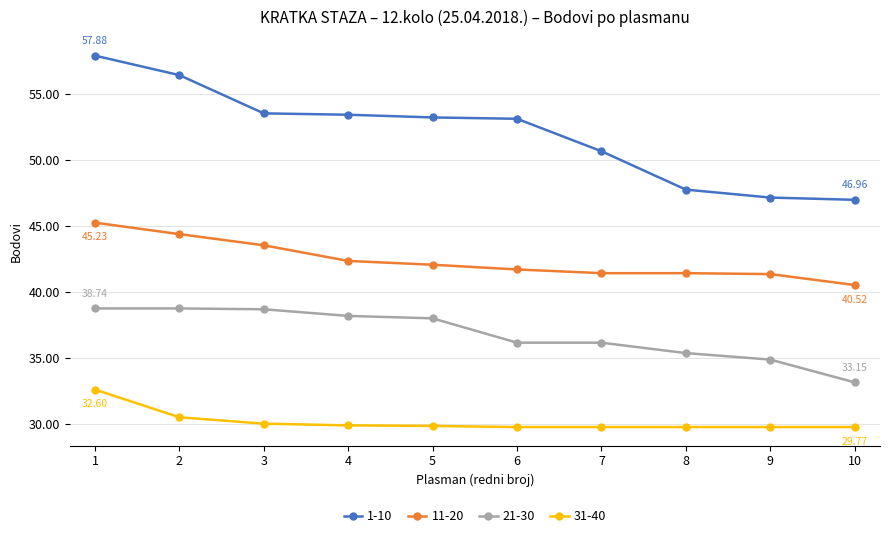

Count the number of categories in the chart.

10